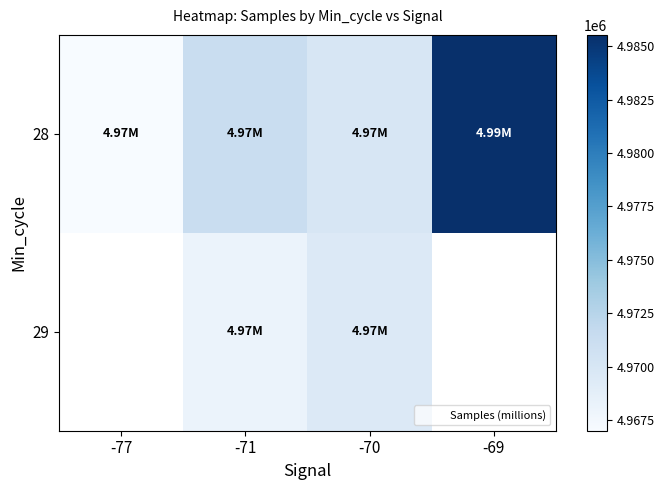

Which category has the highest value across all series?

-69